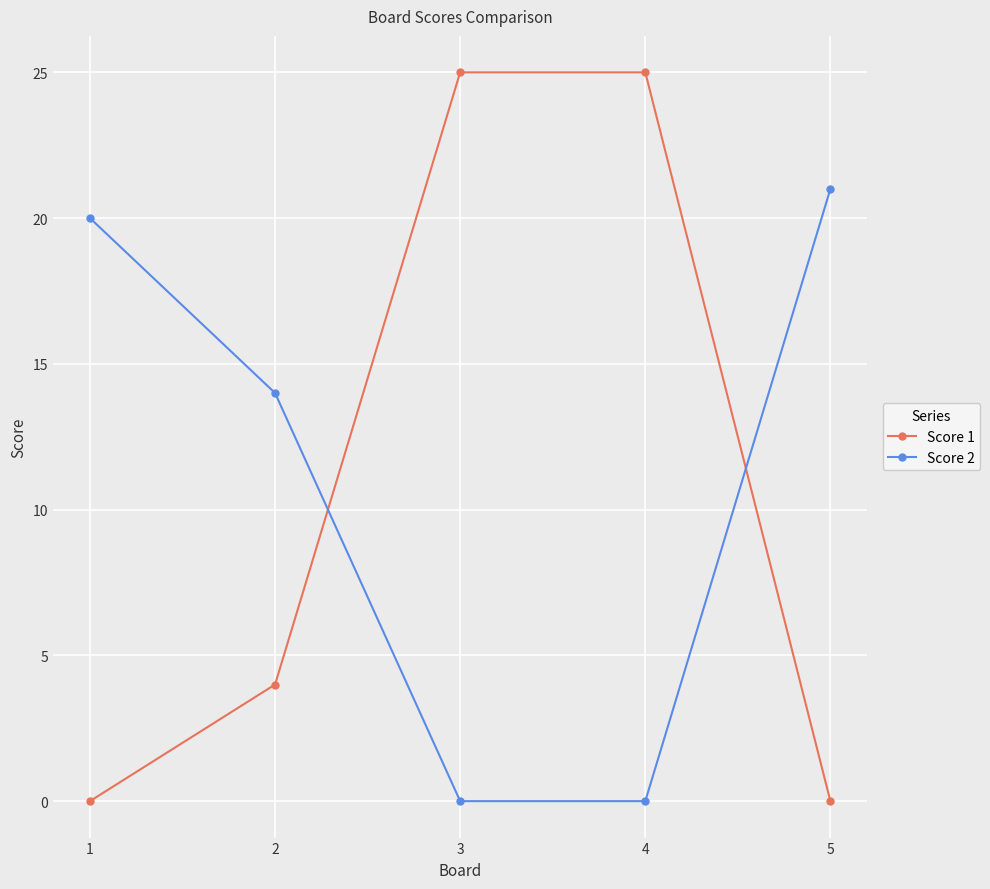

Which category has the highest value in the Score 2 series?

5